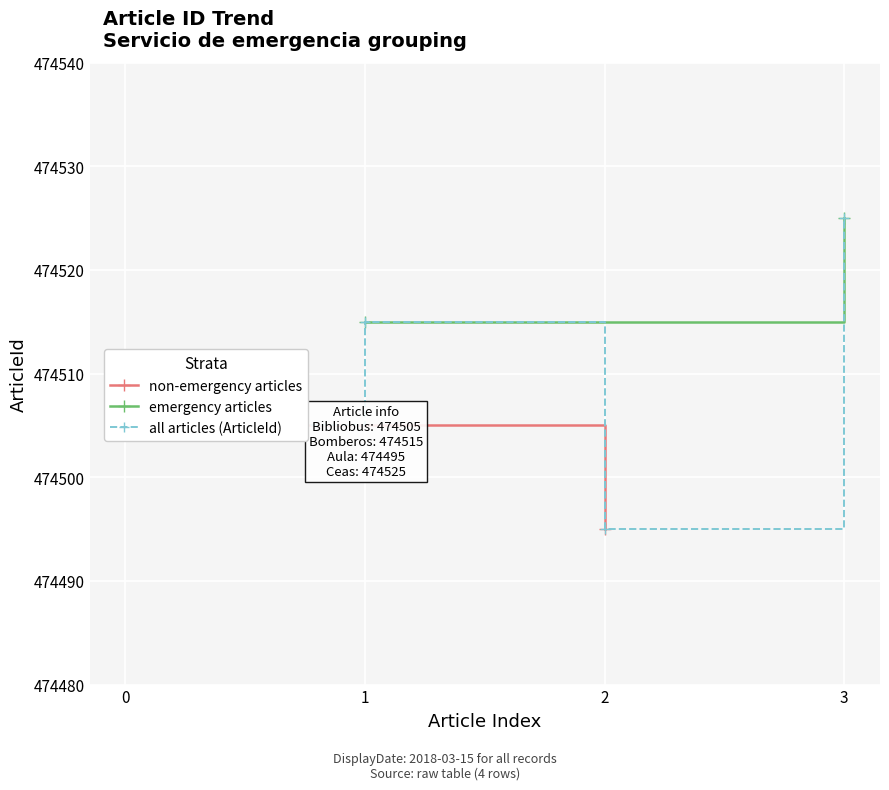

What is the value of the 2nd point from the left?

474505